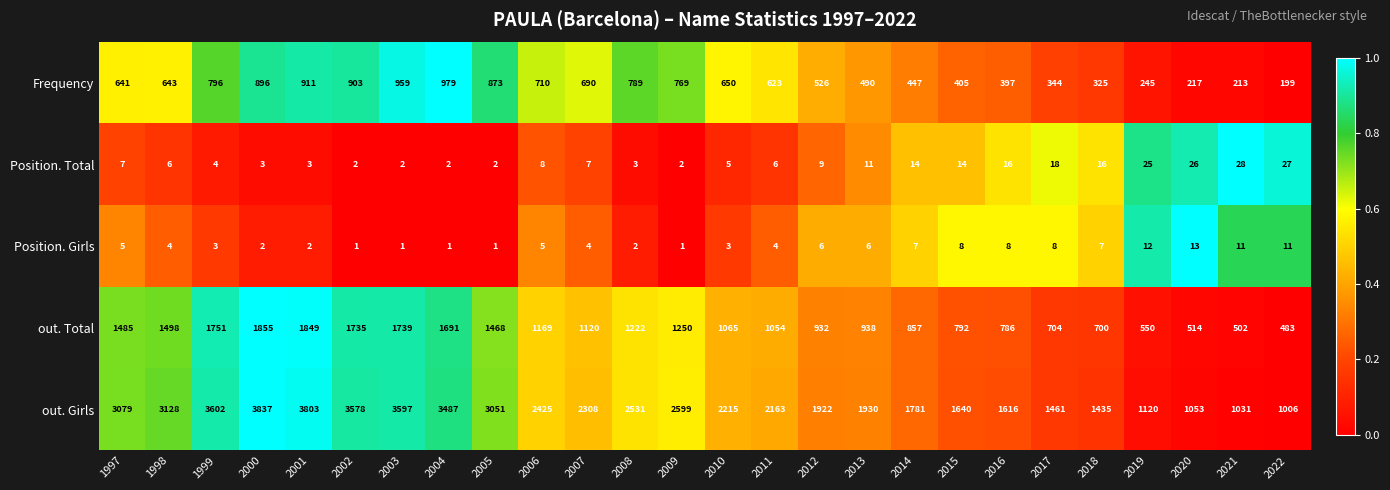

What is the difference between the maximum and minimum values in the out. Girls series?

2831